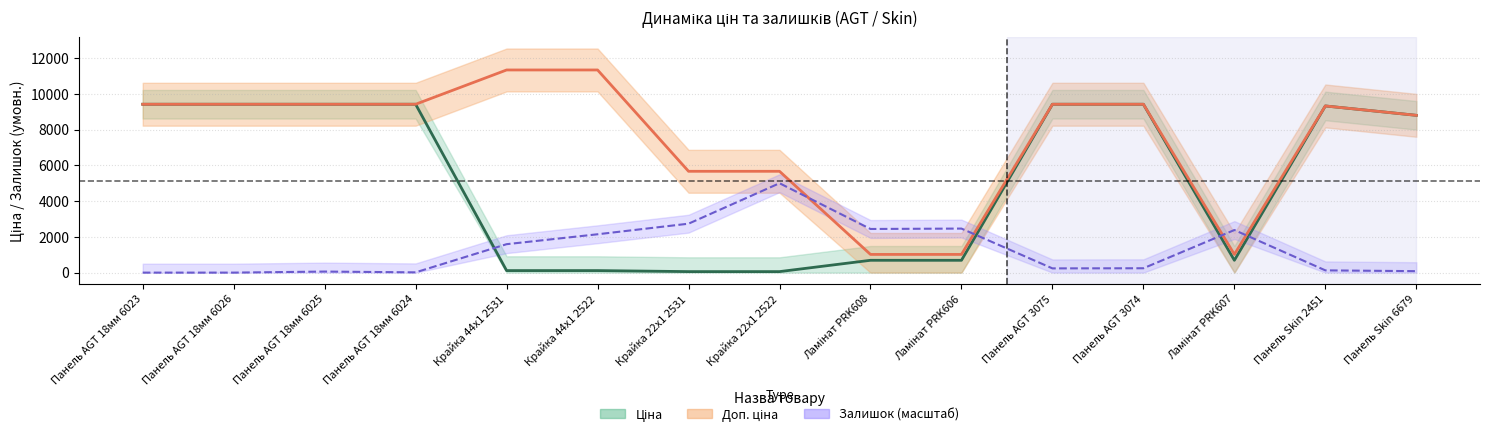

Which series has the widest spread of values?

Доп. ціна